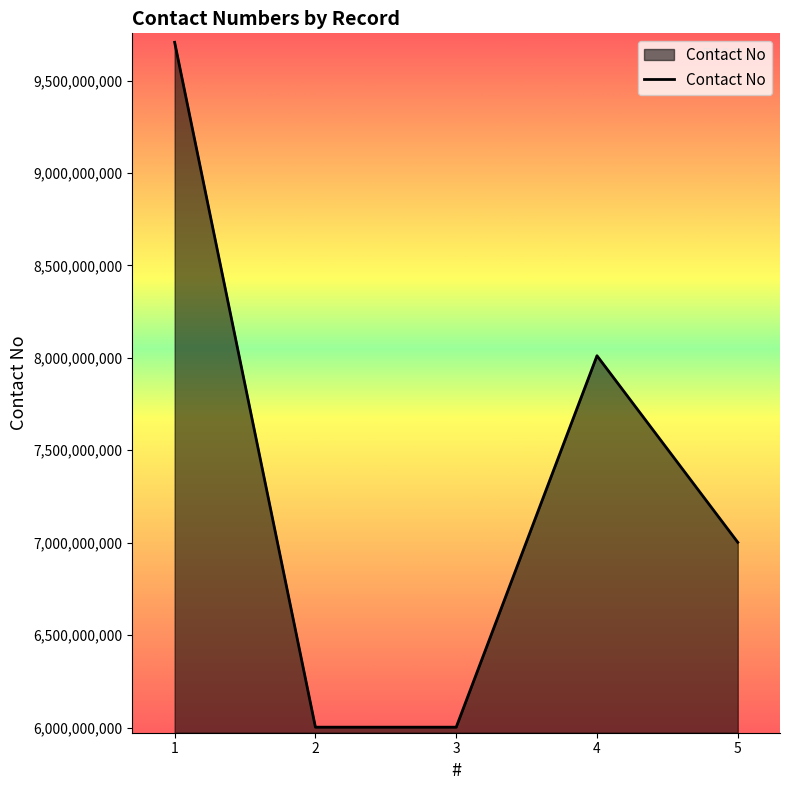

What is the change in value from 2 to 5?

+999794544